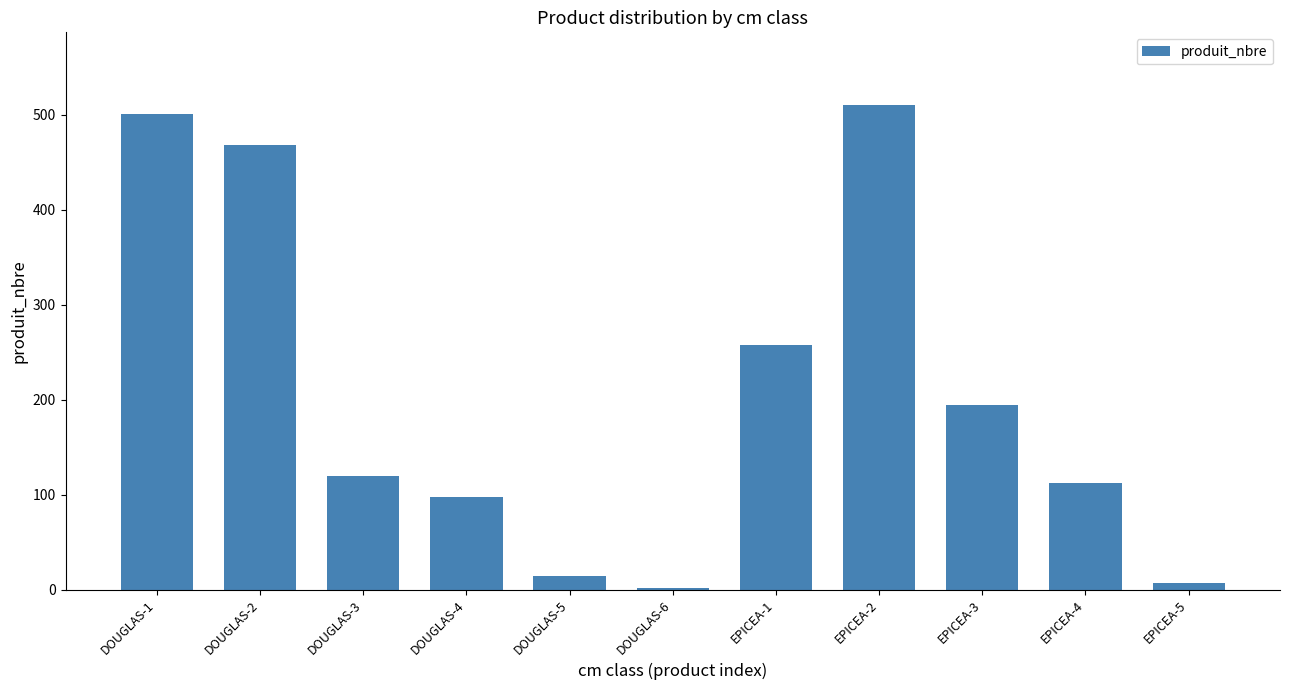

Reading right to left, transcribe all the data shown in this chart.

7	112	194	510	258	2	14	98	120	468	501